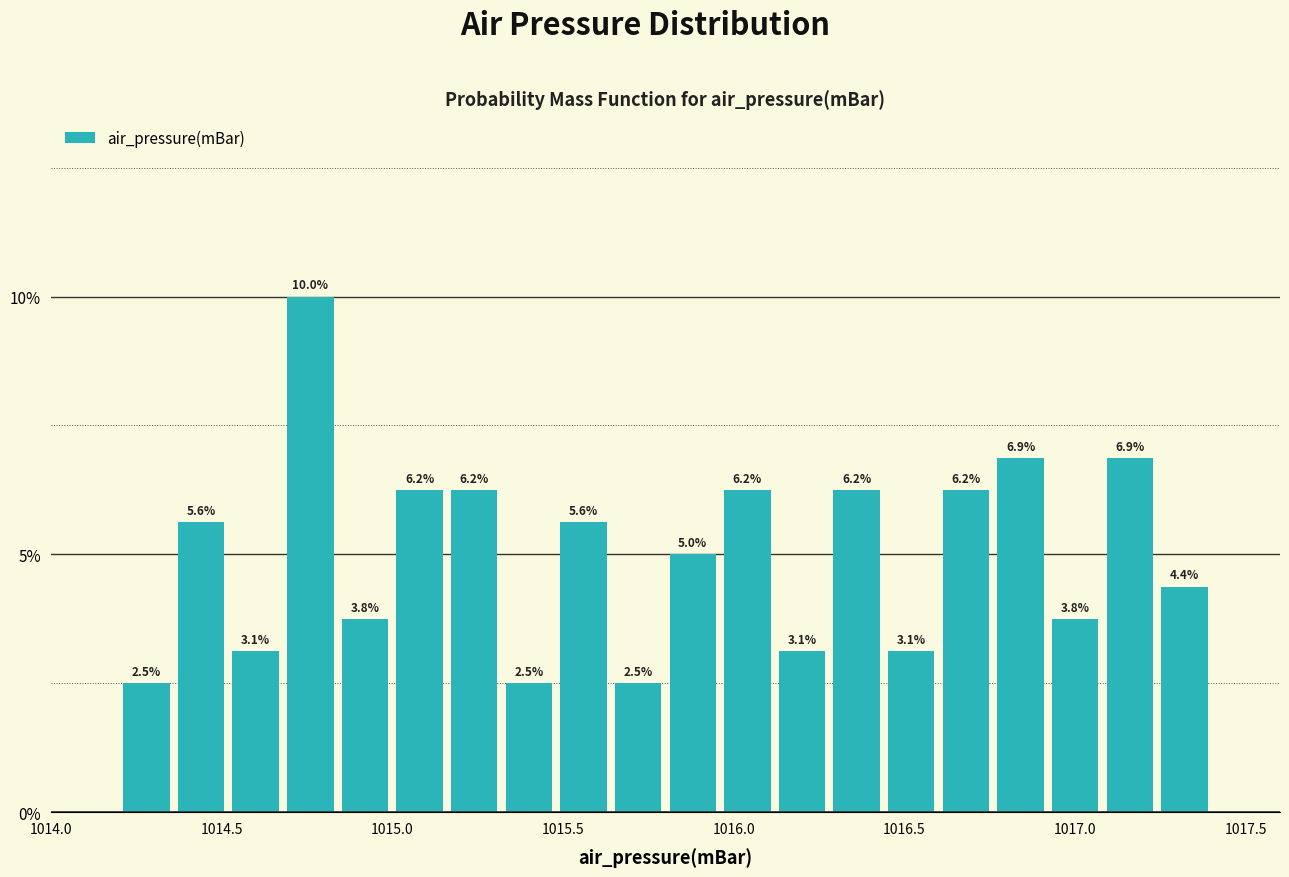

Read against the x-axis, roughly where is the centre of the tallest bar?

1014.75